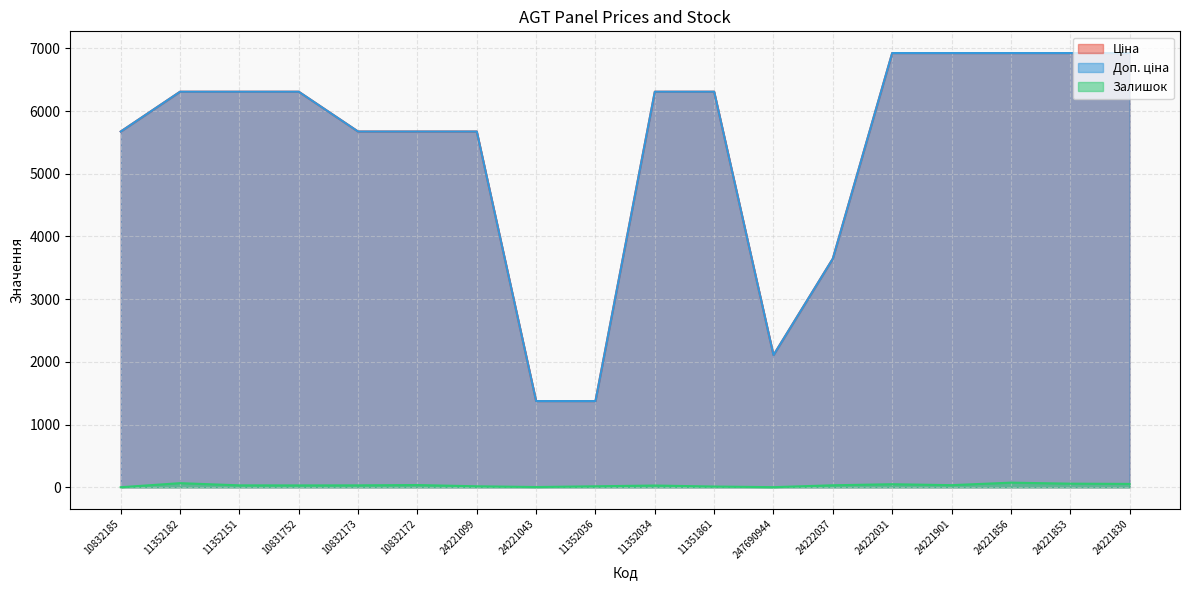

What is the value of the Ціна point at the 15th from the left?

6925.7